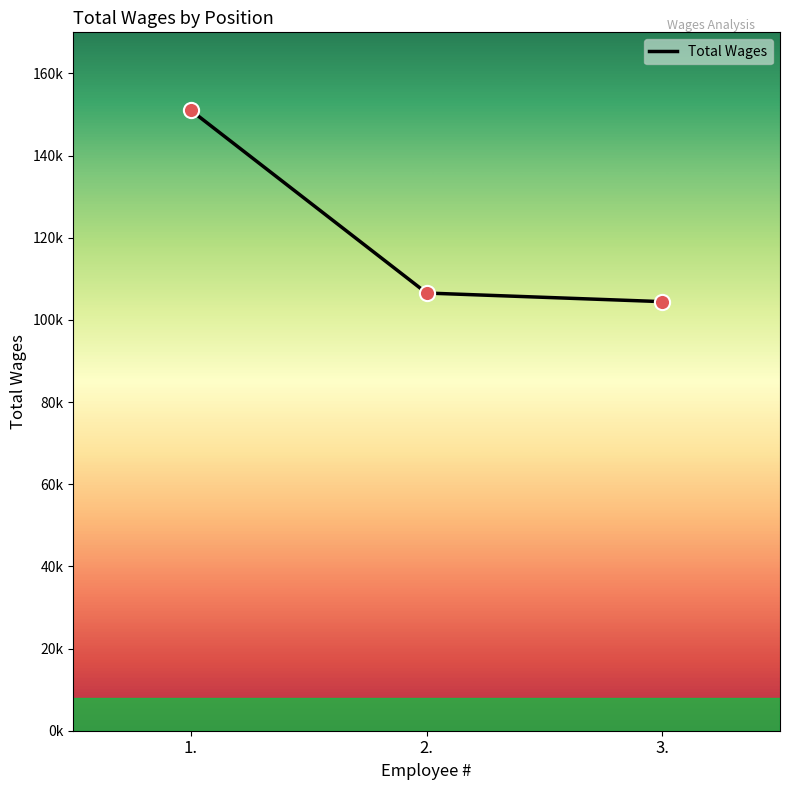

What is the ratio of the value at 2. to the value at 1.?

0.7